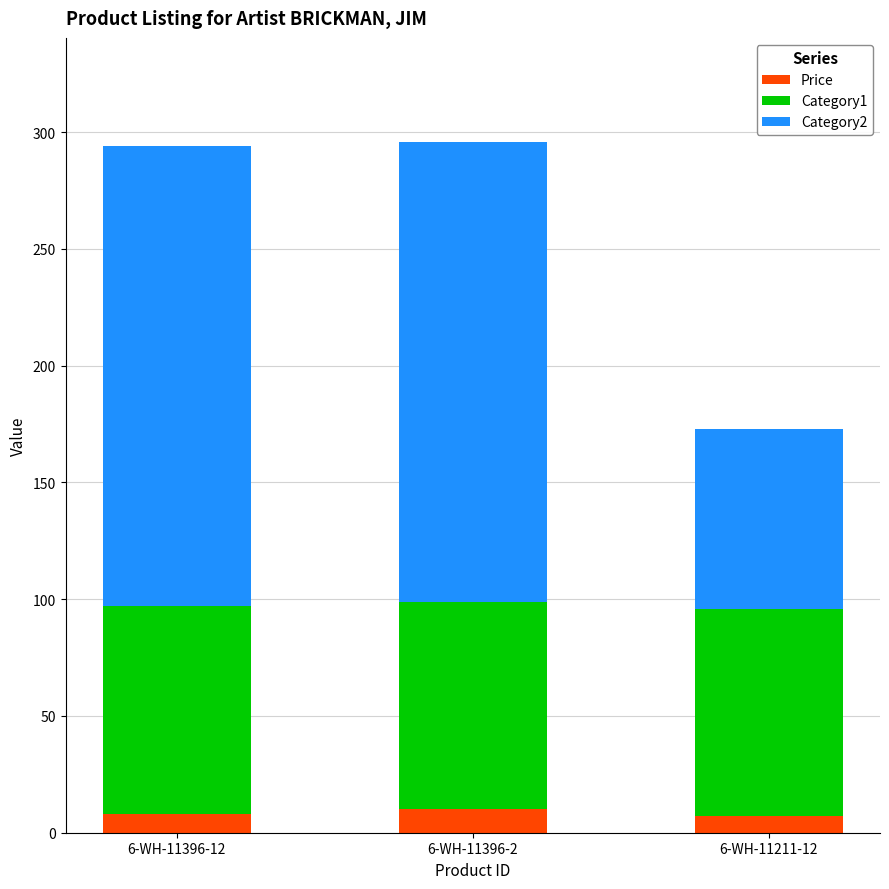

What is the total value across all series at 6-WH-11396-2?

296.0